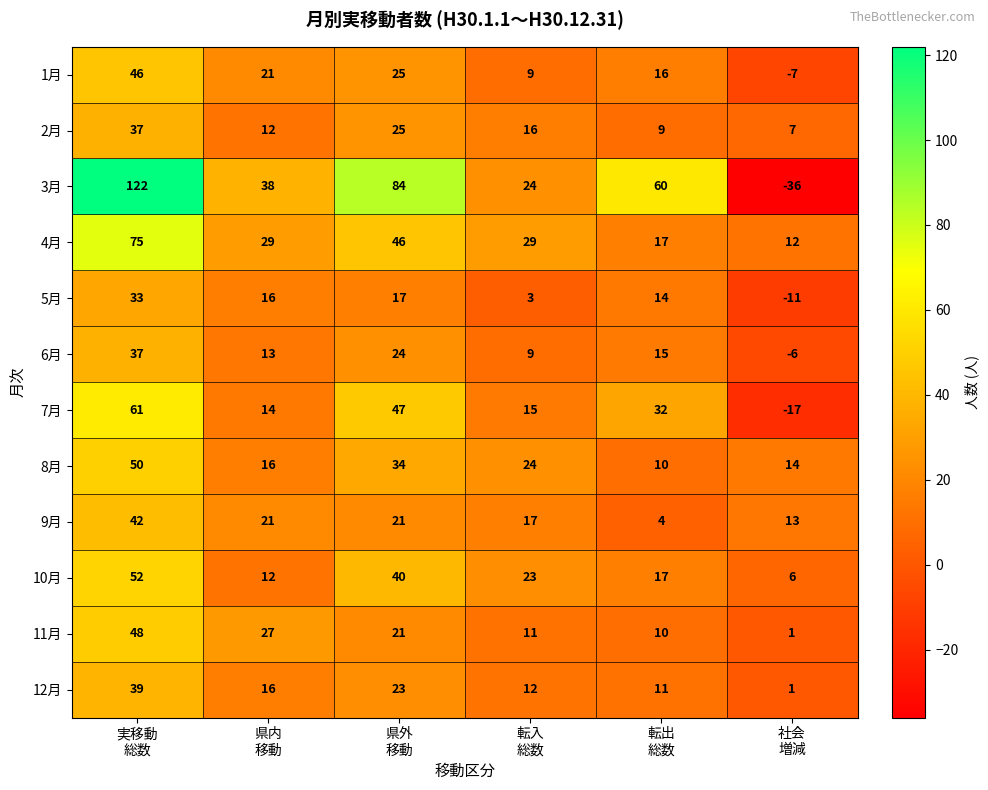

What is the difference between the maximum and minimum values in the 2月 series?

30